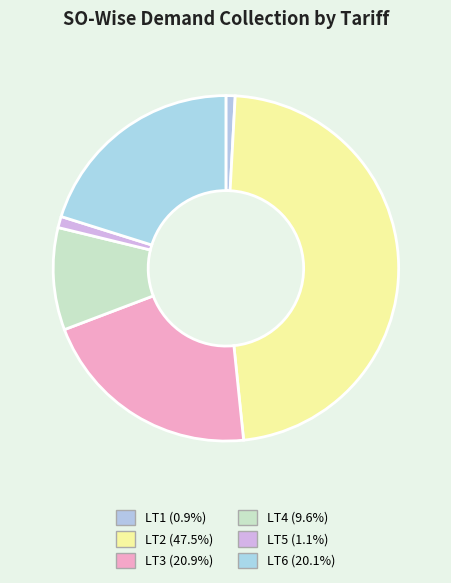

Which slice is the smallest?

LT1